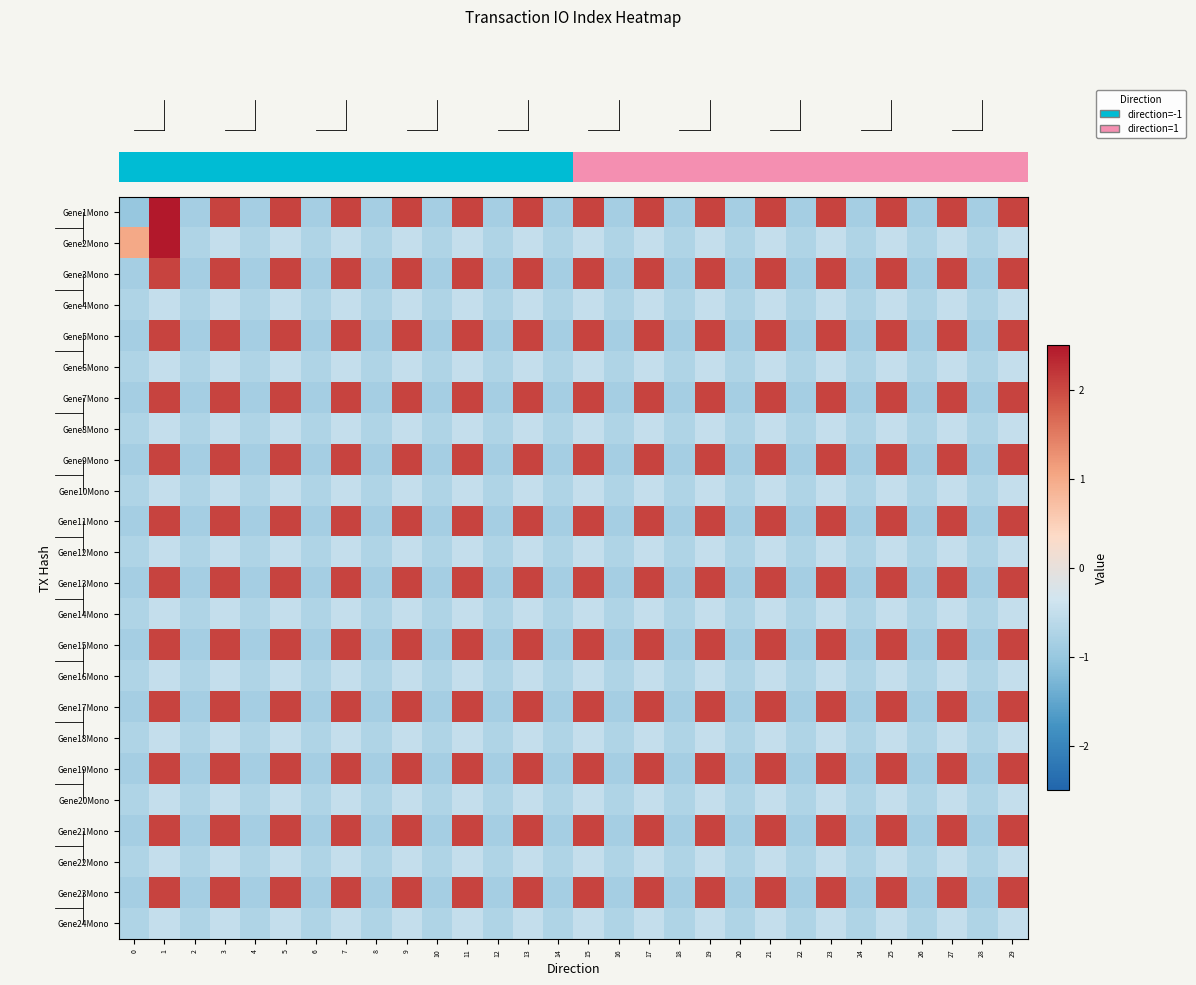

What is the minimum value shown in the chart?

-1.0